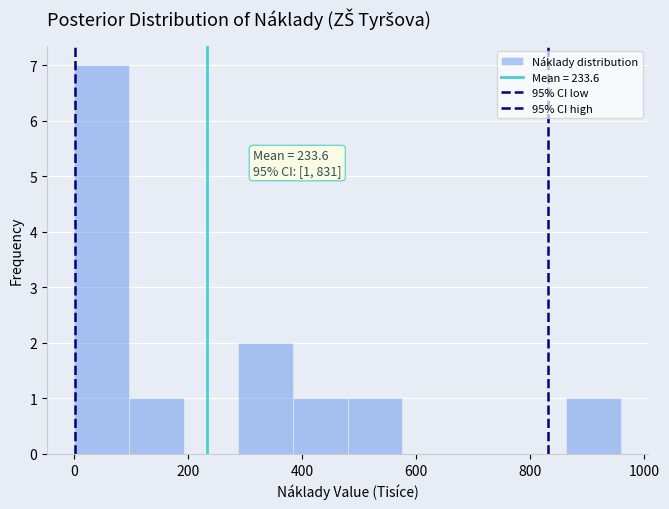

Which range on the x-axis has the tallest bar?

0 to 96